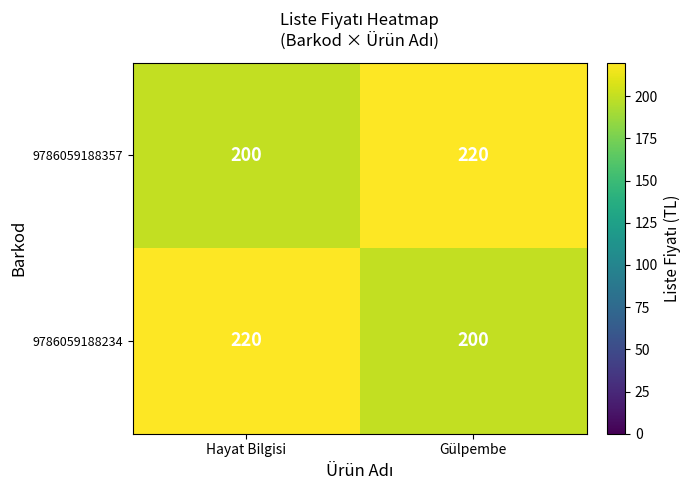

Count the number of categories in the chart.

2